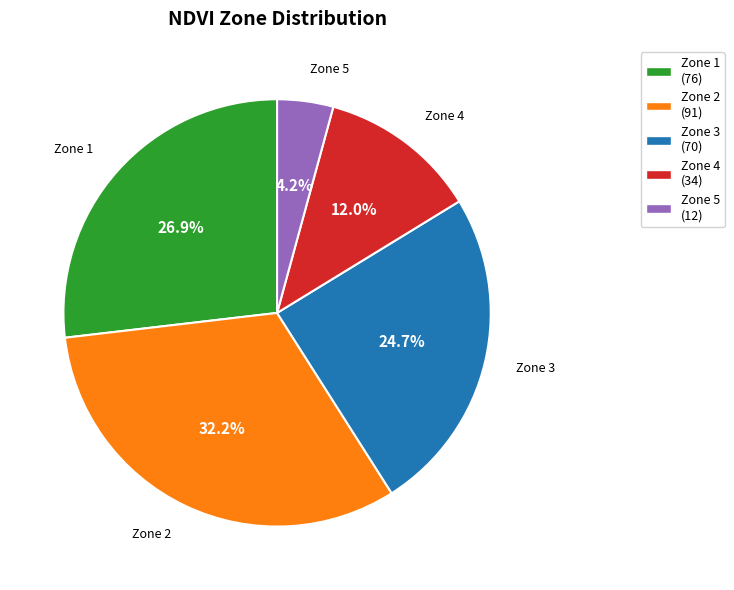

Which category has the biggest portion of the pie?

Zone 2